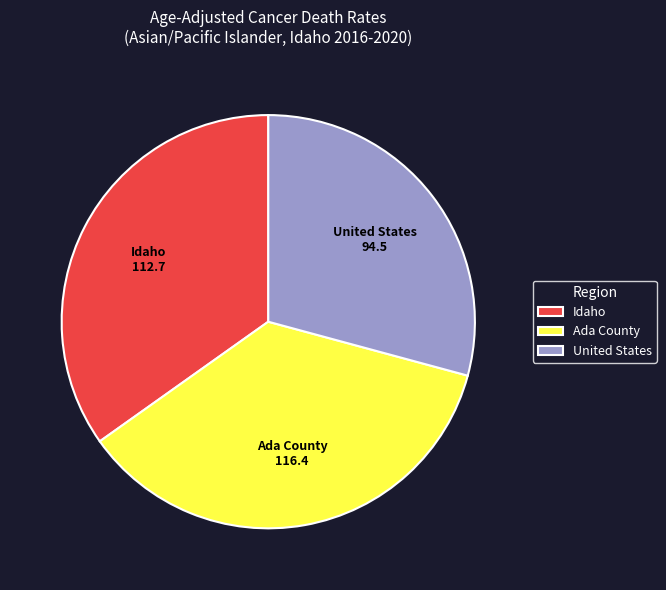

How many segments does this pie chart have?

3